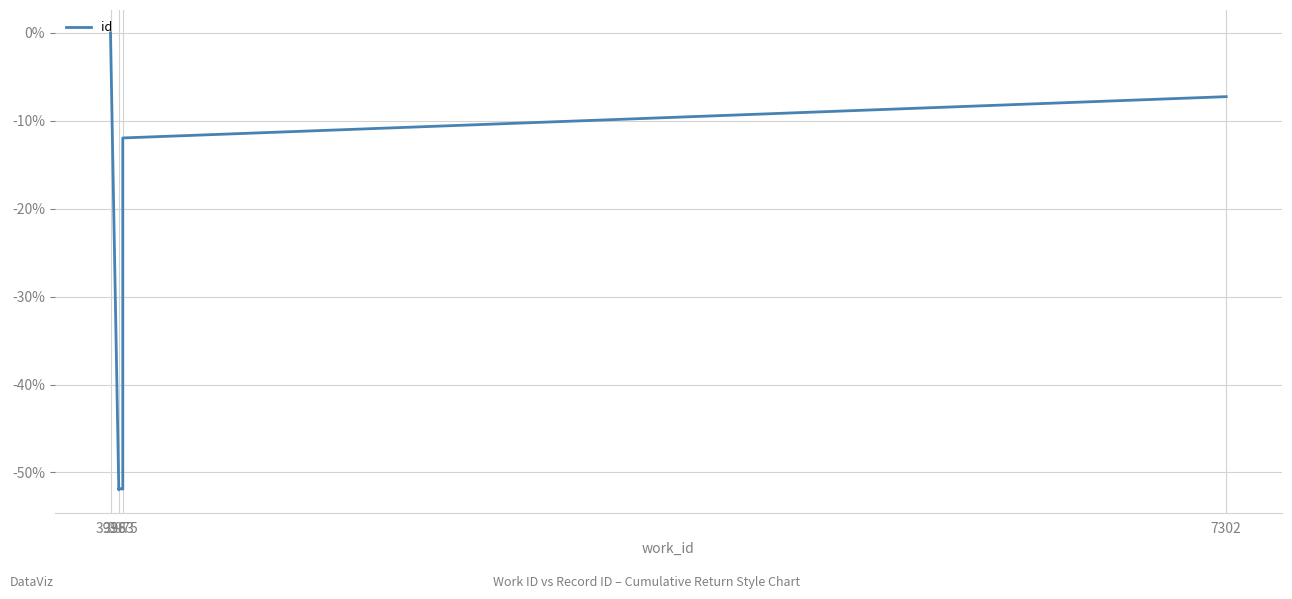

What is the minimum value shown in the chart?

-52.0